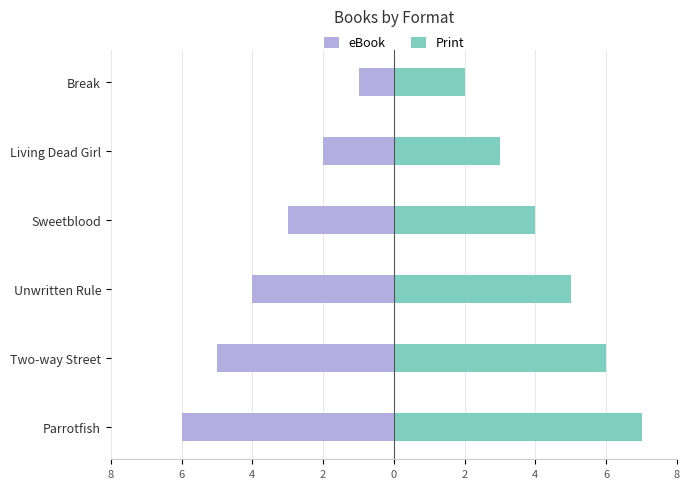

Rank the series at Unwritten Rule from highest to lowest value.

Print, eBook